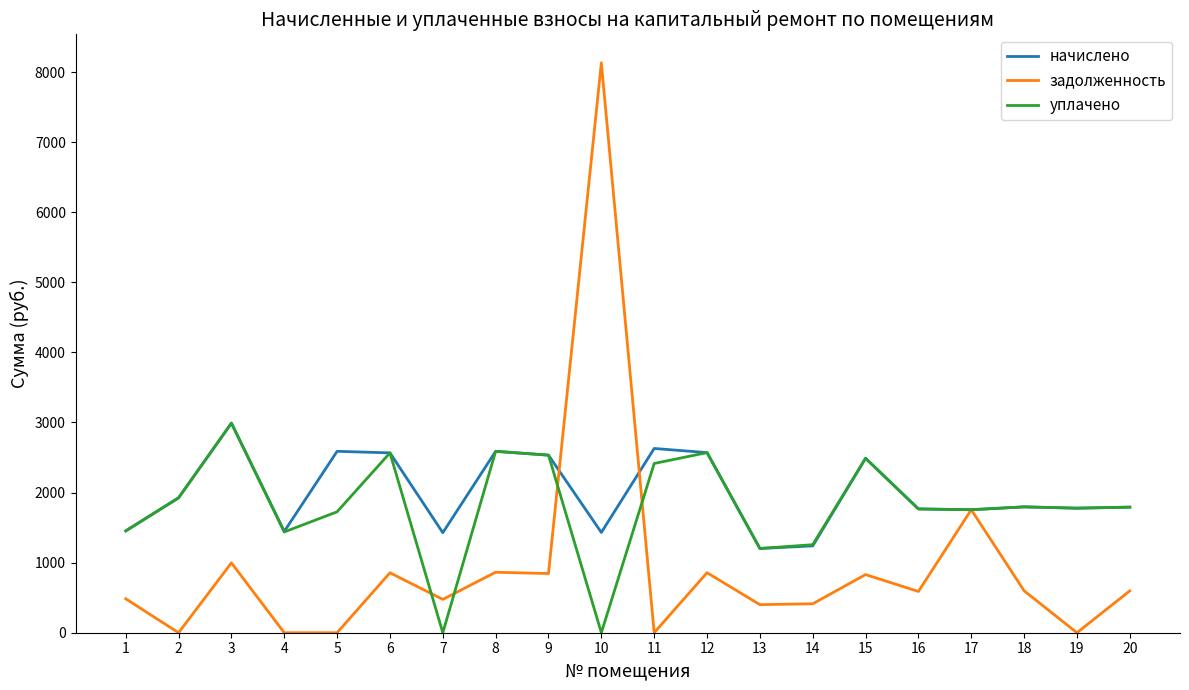

True or false: уплачено has more than 0 points higher than both neighbors.

True